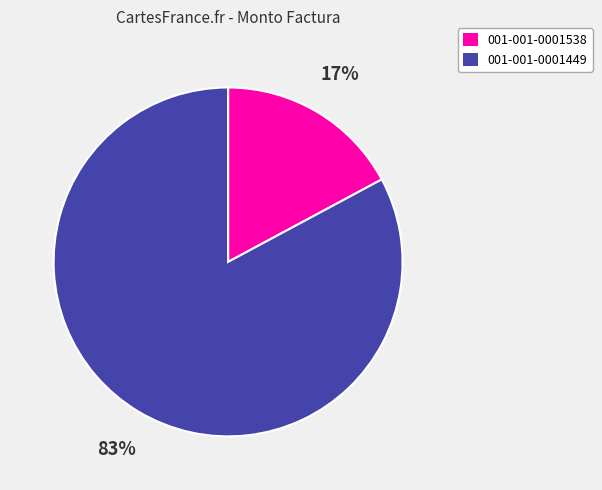

To the nearest percent, what is the difference between the 001-001-0001538 and 001-001-0001449 slice percentages?

66%